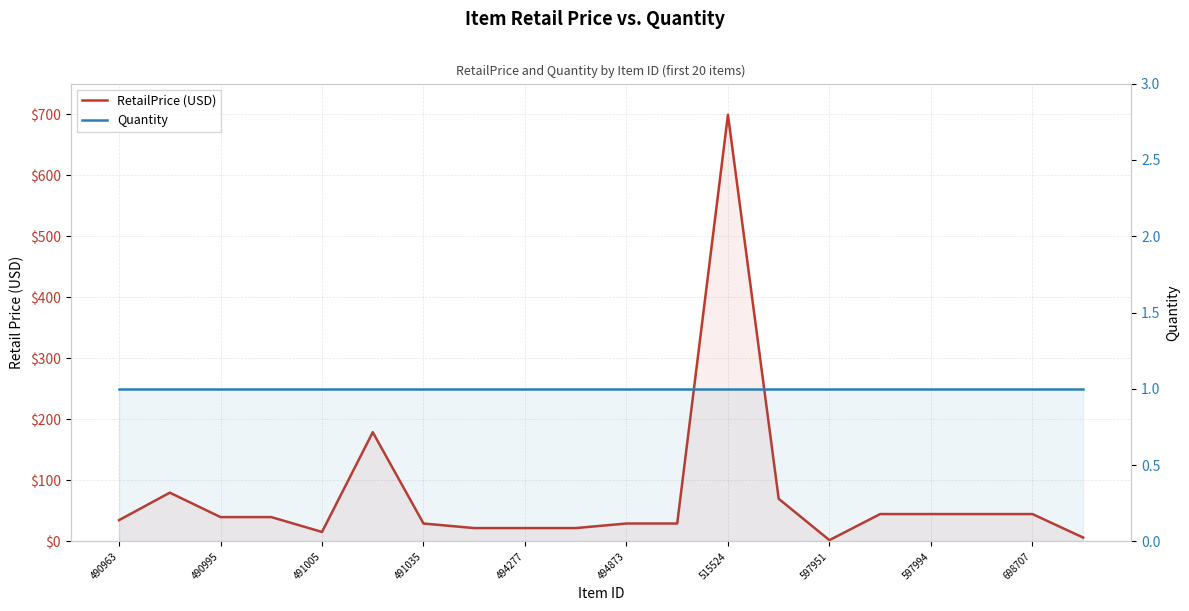

At which label is Quantity closest to 1?

490963